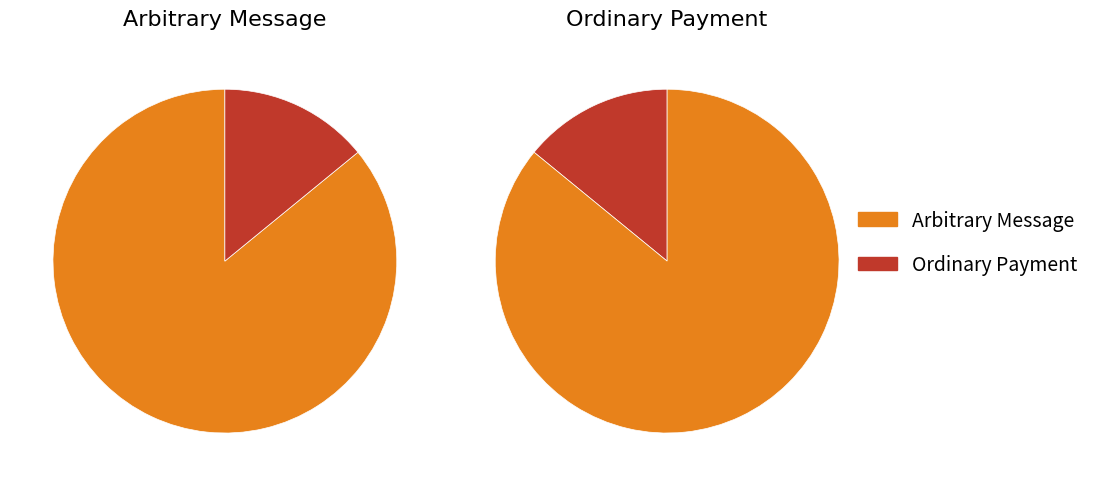

What is the ratio of the value at 383840 to the value at 62935?

6.1